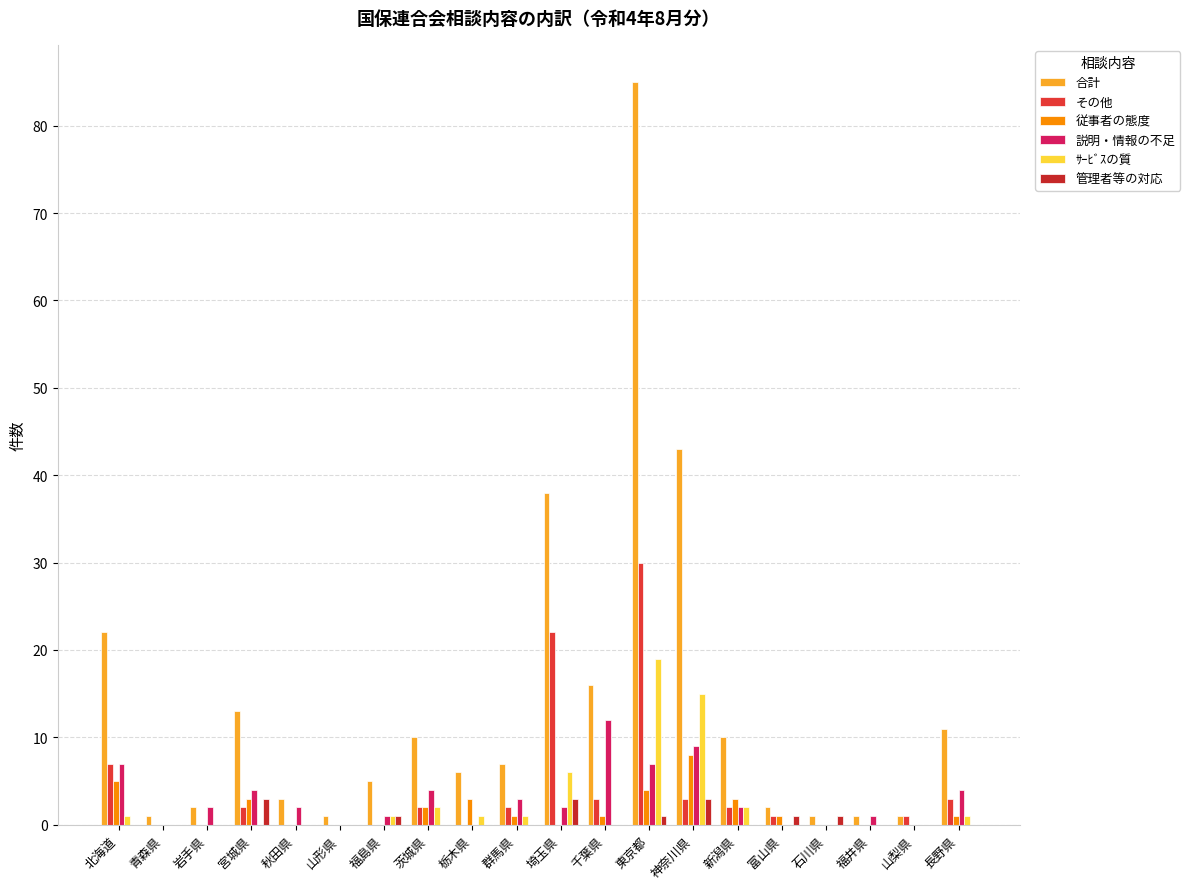

What is the label of the 9th bar from the left?

栃木県